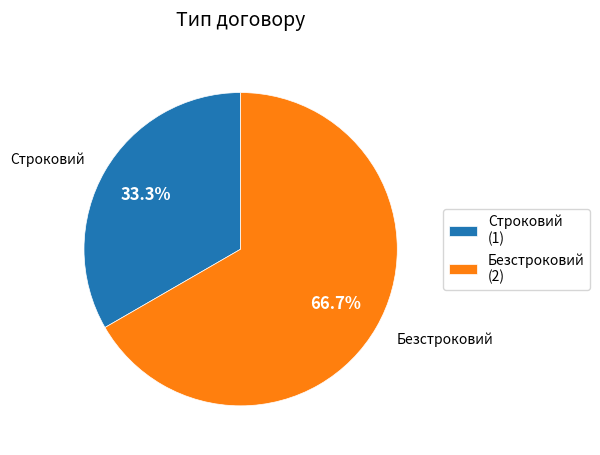

How many slices are in this pie chart?

2